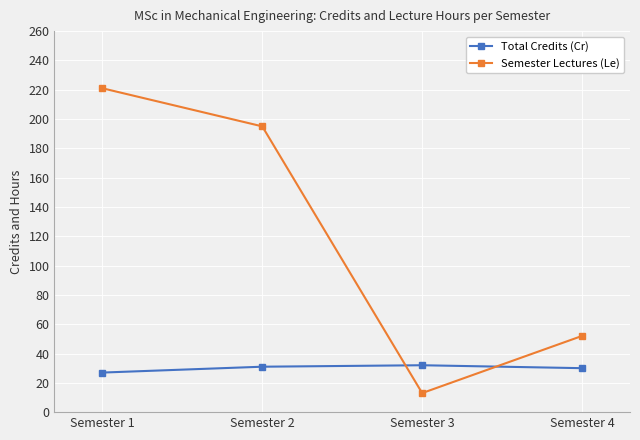

Rank the series by their maximum value, from lowest to highest.

Total Credits (Cr), Semester Lectures (Le)